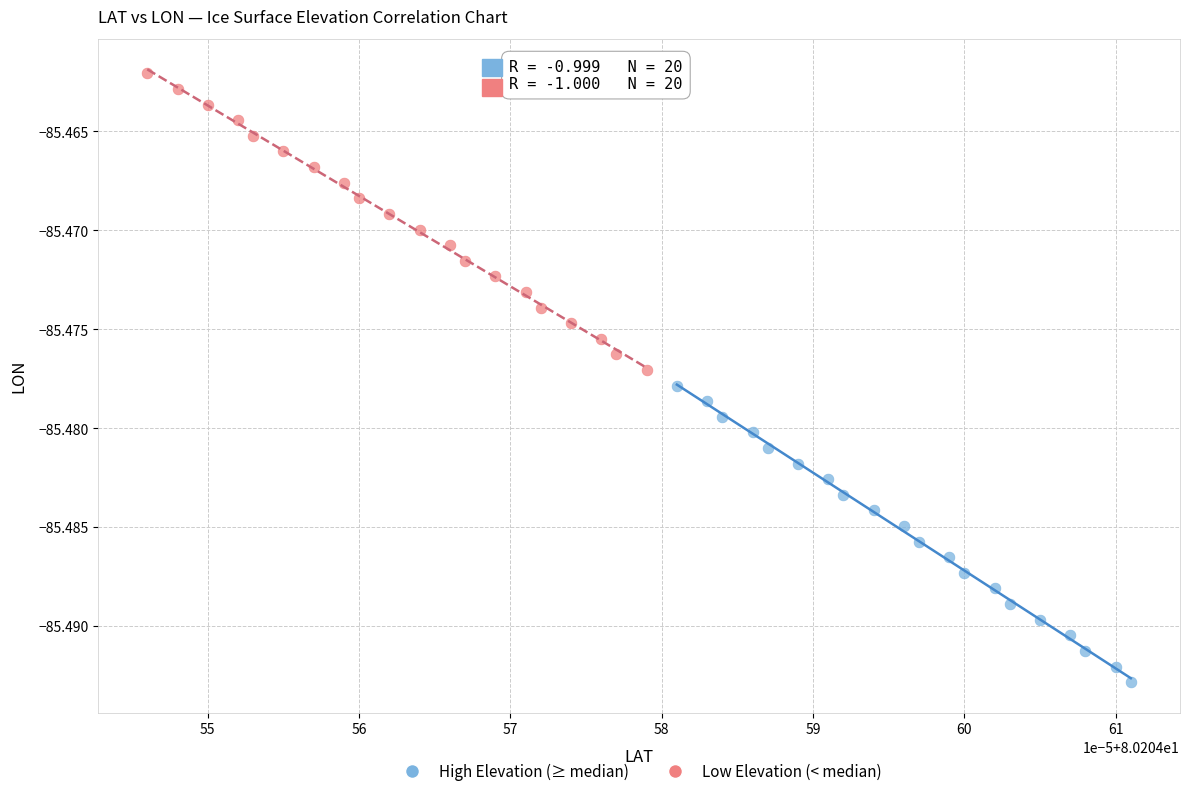

Which series reaches the minimum Y coordinate?

High Elevation (≥ median)